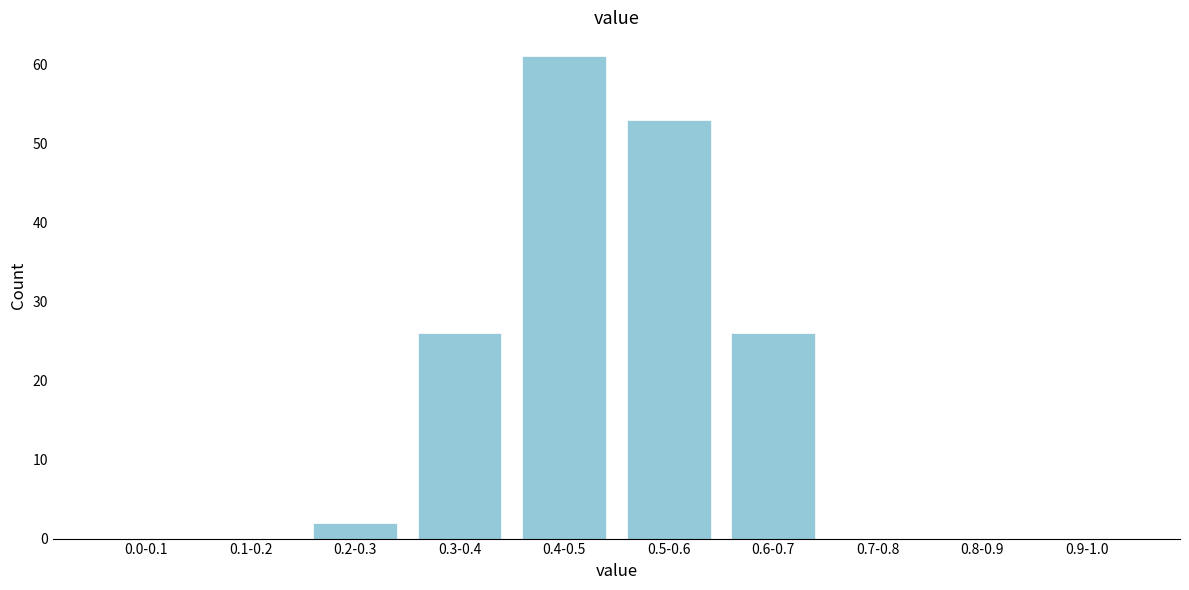

Reading right to left, extract all data points from this chart.

0.9-1.0=0	0.8-0.9=0	0.7-0.8=0	0.6-0.7=26	0.5-0.6=53	0.4-0.5=61	0.3-0.4=26	0.2-0.3=2	0.1-0.2=0	0.0-0.1=0